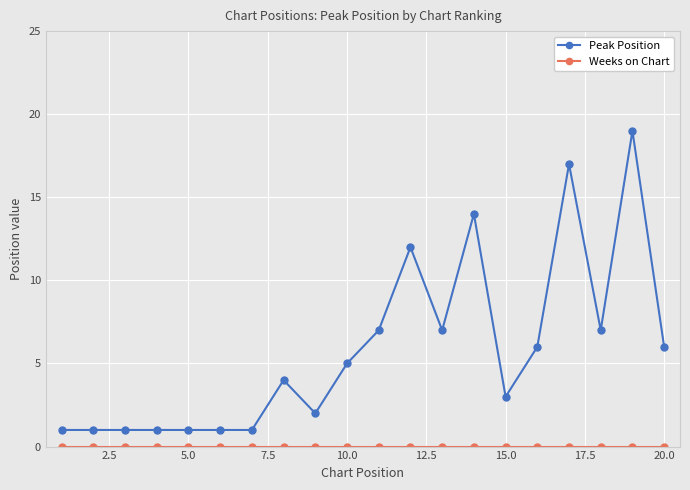

What is the maximum value for Peak Position?

19